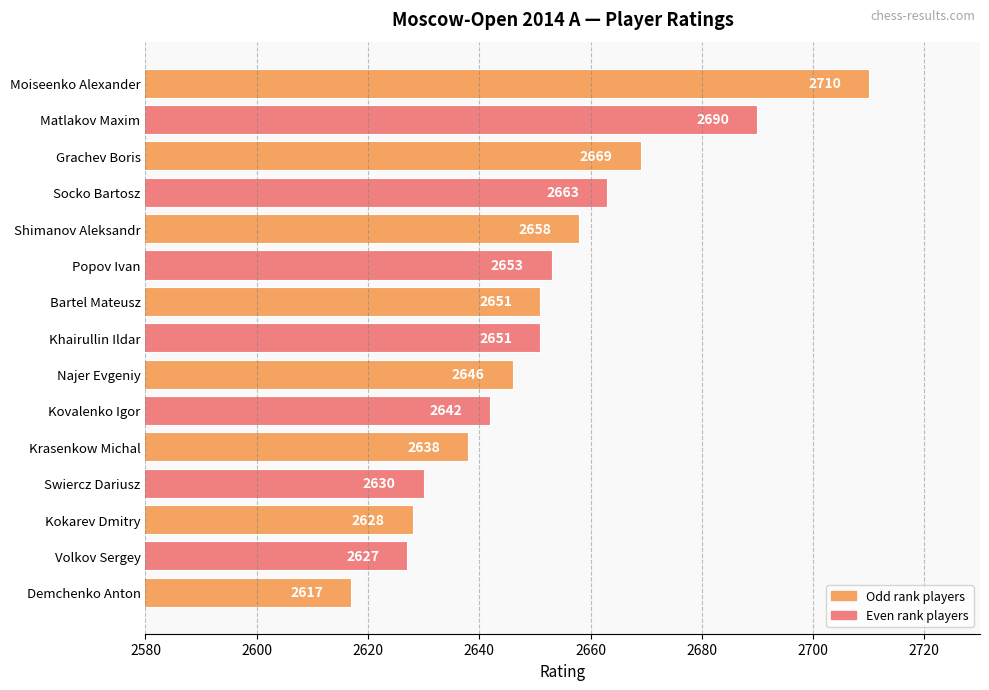

What is the label of the 5th bar from the bottom?

Krasenkow Michal